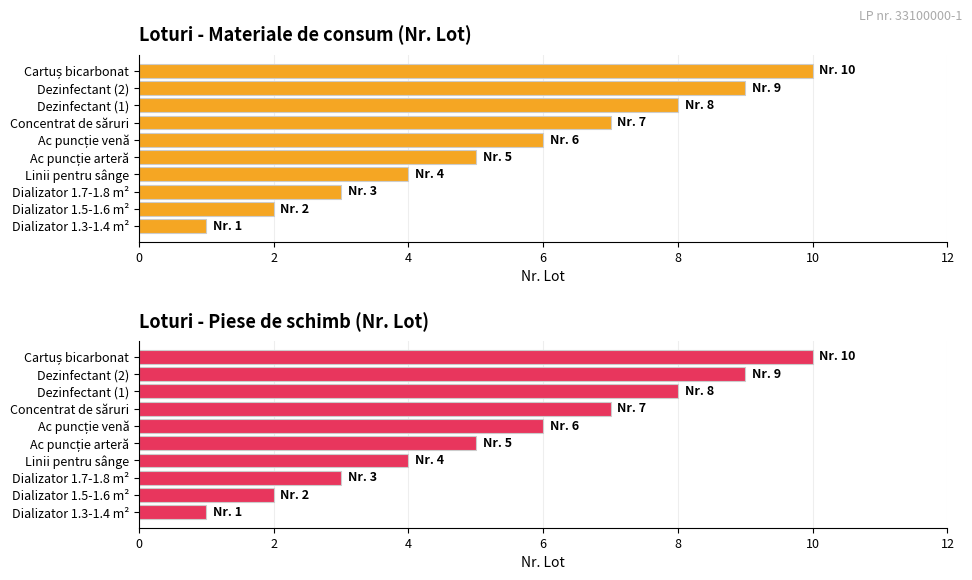

What value does the Nr. Lot (Avg) series have at Linii pentru sânge?

4